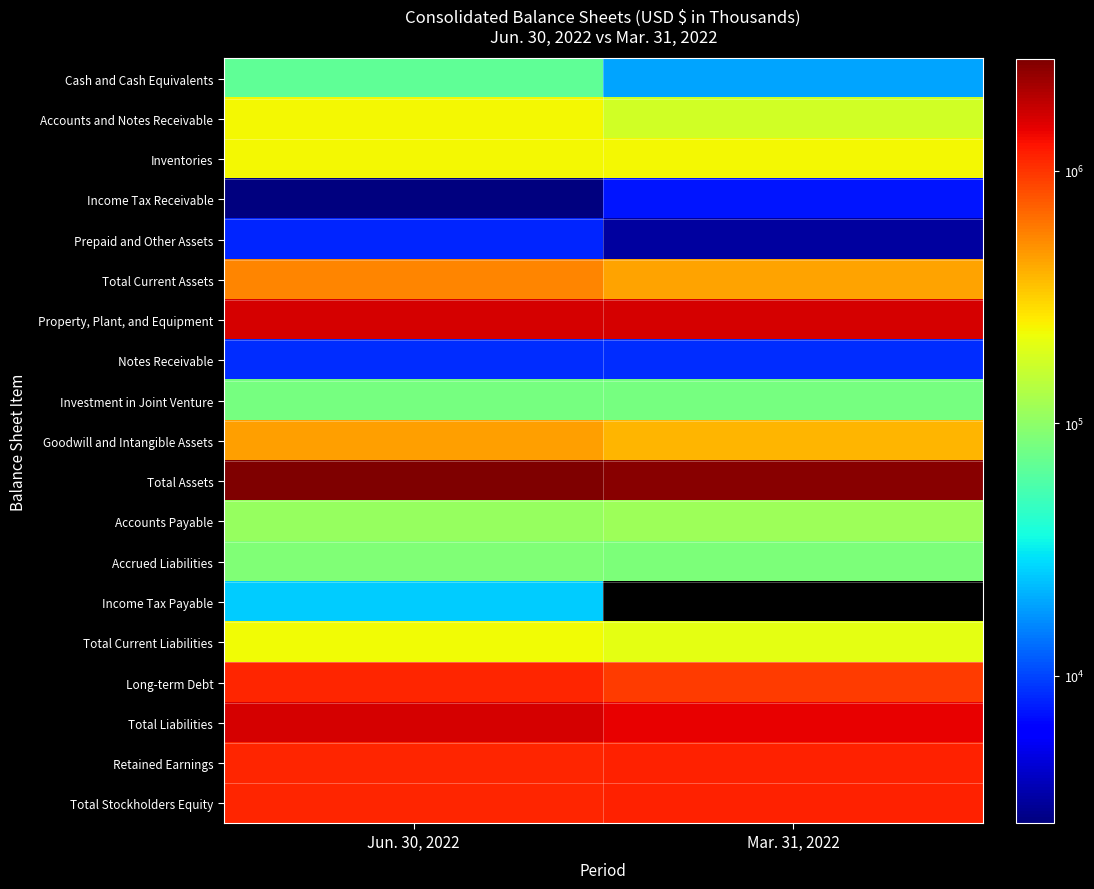

What is the difference between the highest and lowest values at Jun. 30, 2022?

2768249.0